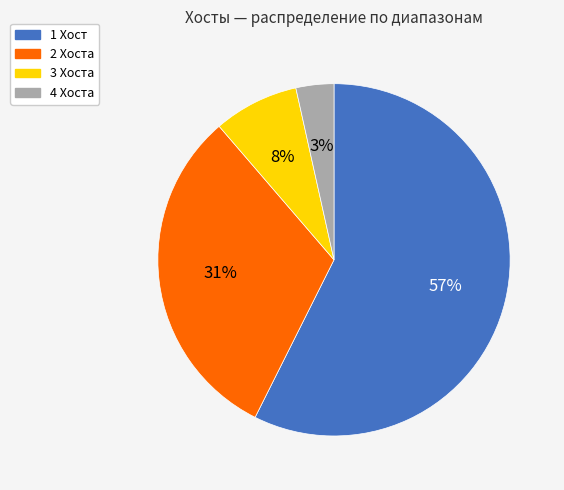

Does any single category account for the majority?

Yes